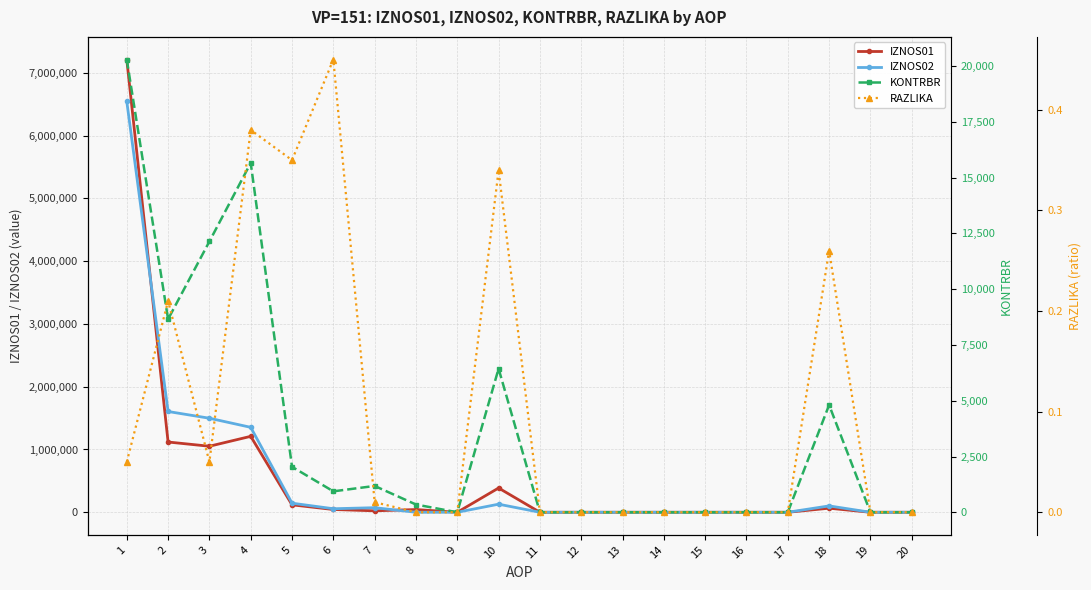

Which has a higher value, 10 or 8?

10